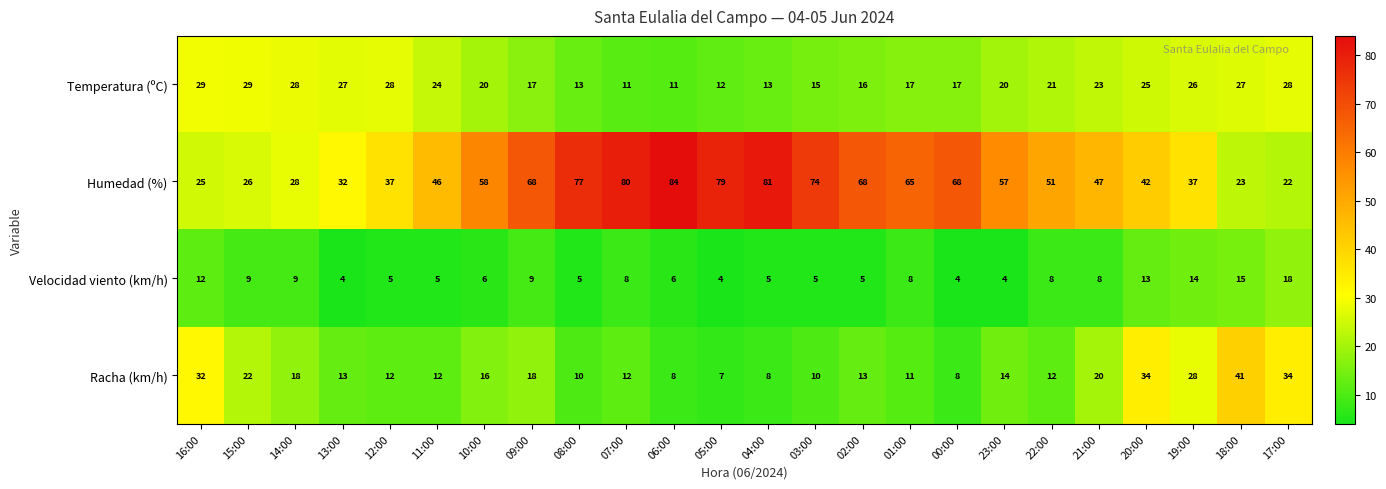

What is the sum of all Temperatura (ºC) values?

497